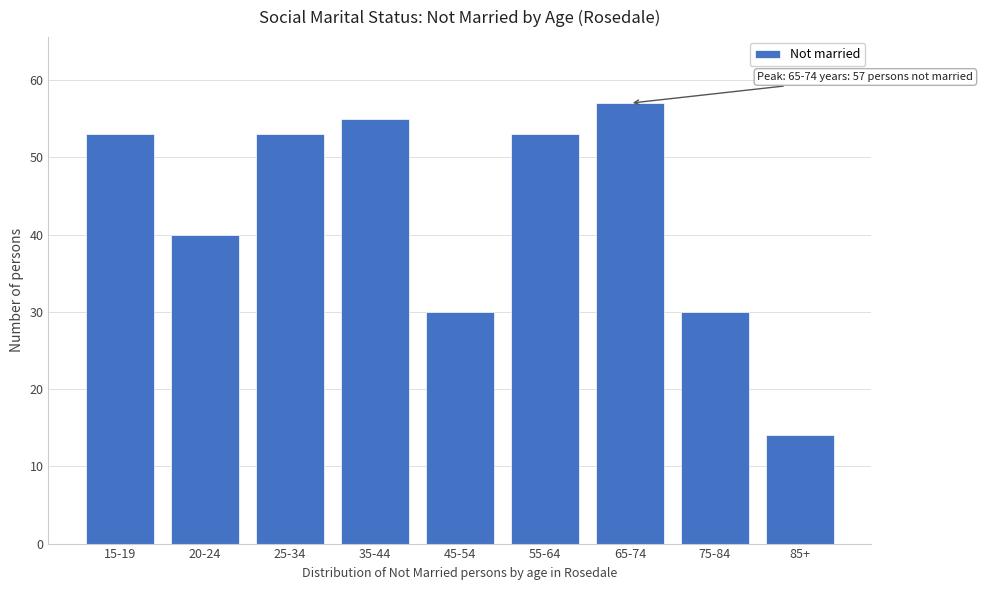

Reading left to right, extract all data points from this chart.

15-19=53	20-24=40	25-34=53	35-44=55	45-54=30	55-64=53	65-74=57	75-84=30	85+=14